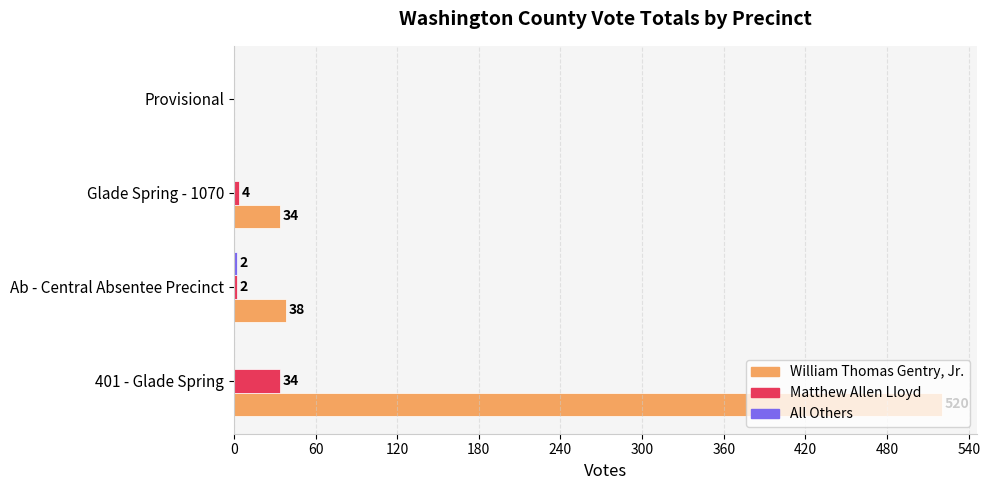

True or false: Matthew Allen Lloyd has a value of 34 at 401 - Glade Spring.

True